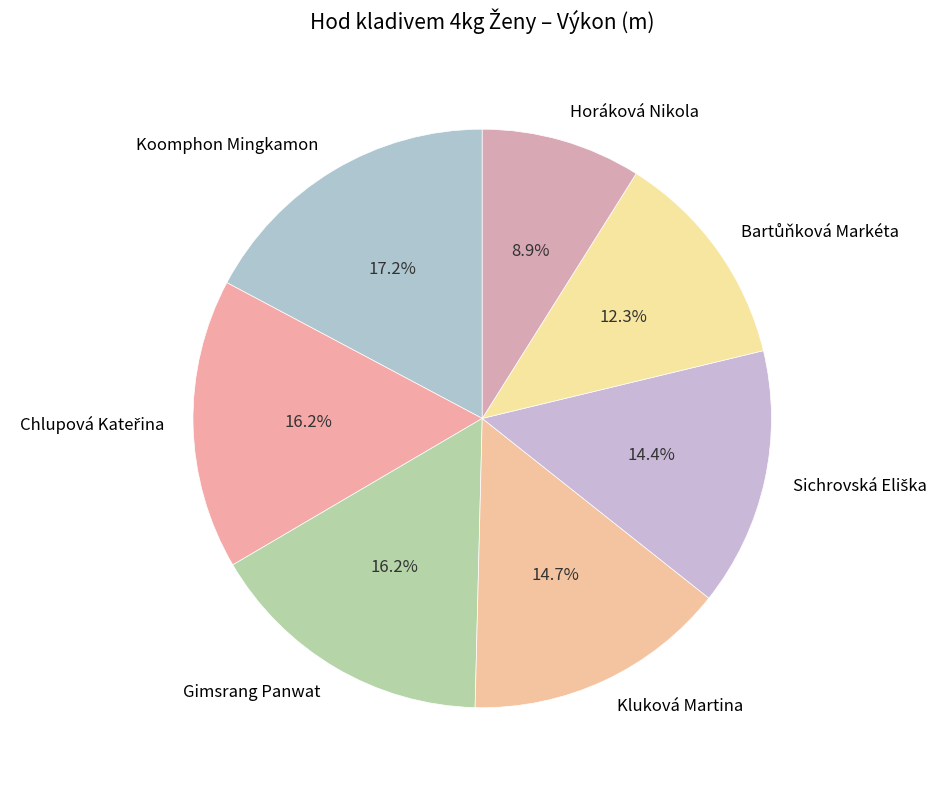

How many slices are in this pie chart?

7